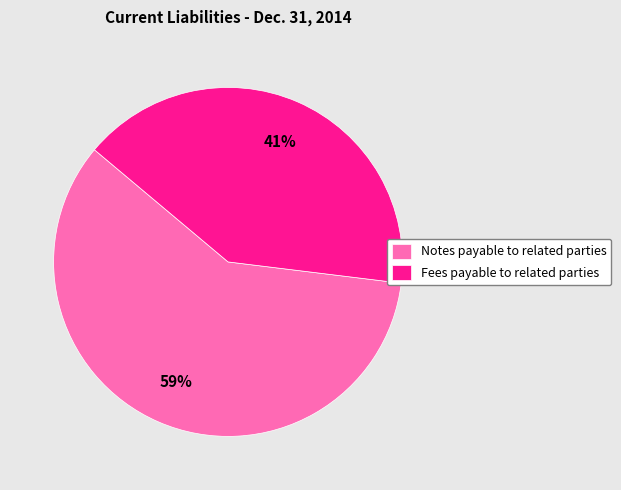

Between Fees payable to related parties and Notes payable to related parties, which is larger?

Notes payable to related parties